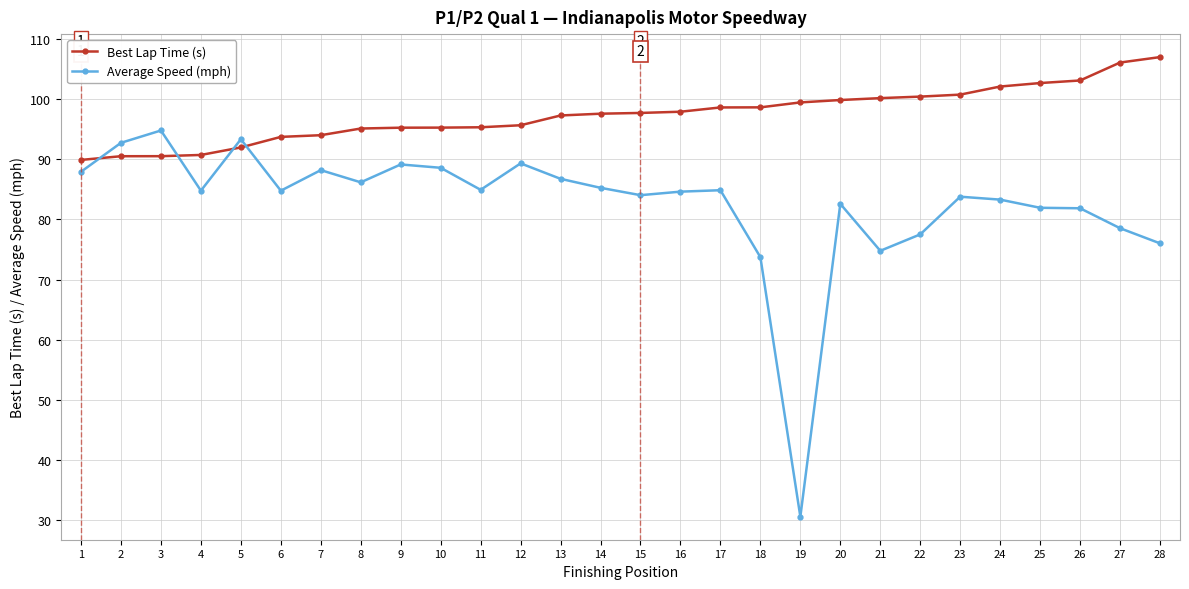

What is the value of the Average Speed (mph) point at the 8th from the left?

86.2